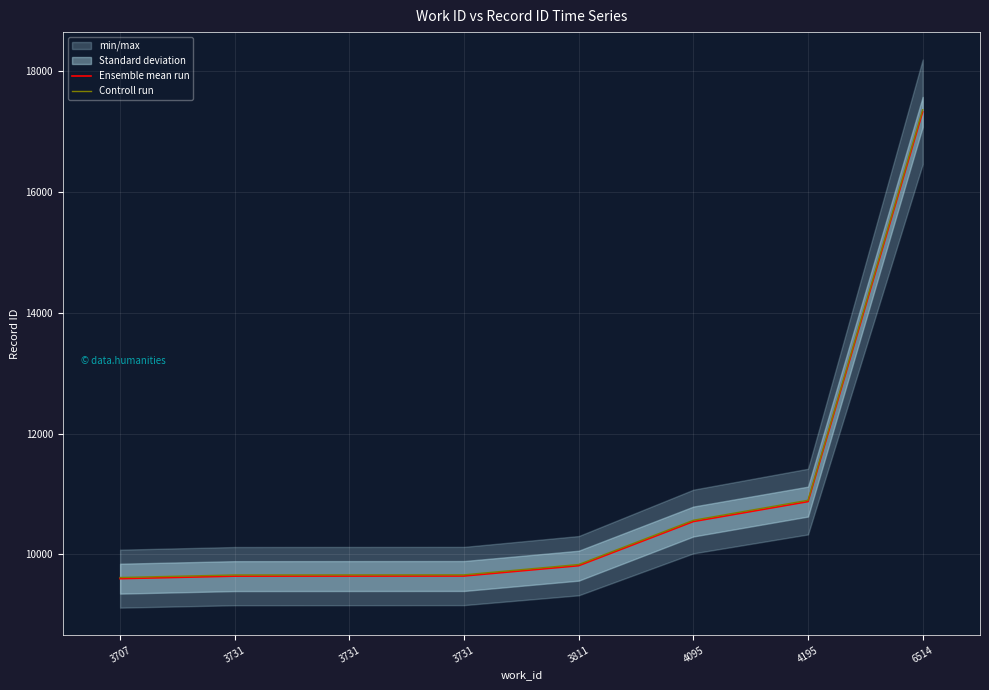

Is this an area chart (filled region under the line)?

No